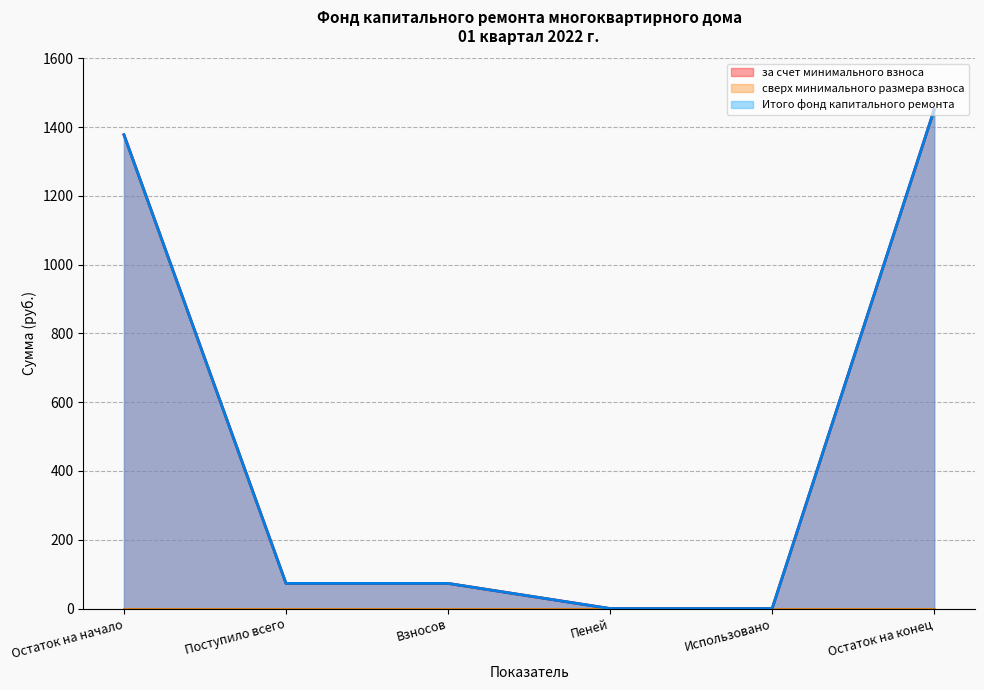

What is the value of the за счет минимального взноса point at the 6th from the left?

1450.5